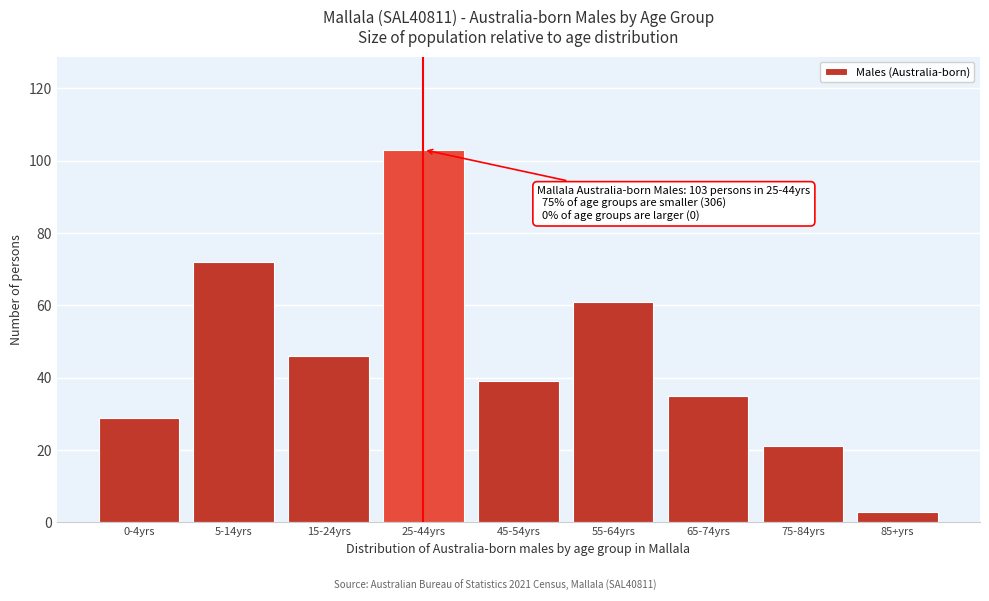

Reading left to right, extract all data points from this chart.

29	72	46	103	39	61	35	21	3